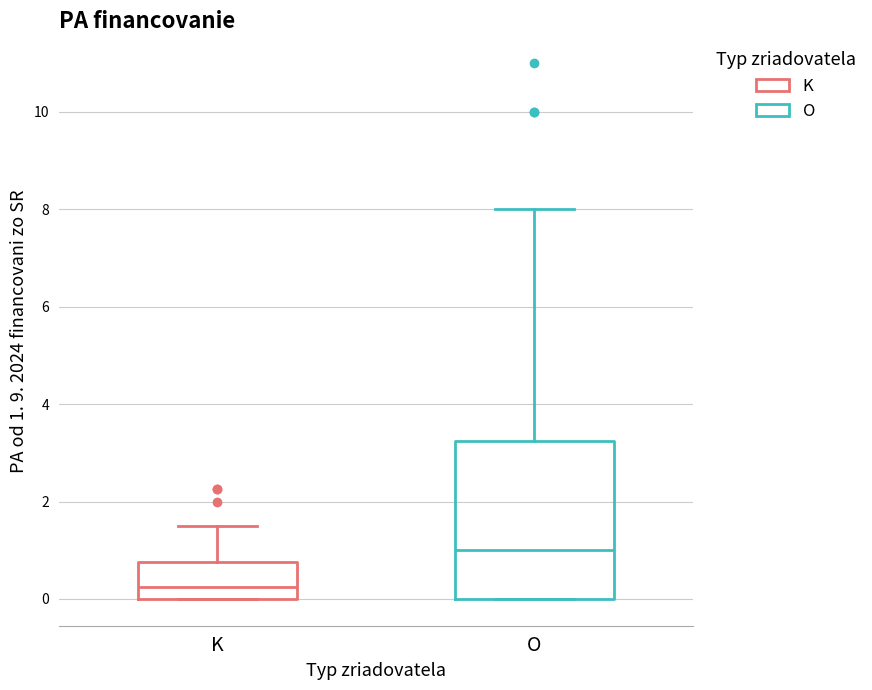

Reading left to right, transcribe this box plot: for each box, give where its median line is, the range the box spans, and where its two whiskers end, as read against the y-axis. The values are not printed on the chart, so give them approximately, as read against the axis.

K: median 0.2, box 0.0 to 0.8, whiskers 0.0 to 1.6
O: median 1.0, box 0.0 to 3.2, whiskers 0.0 to 8.0